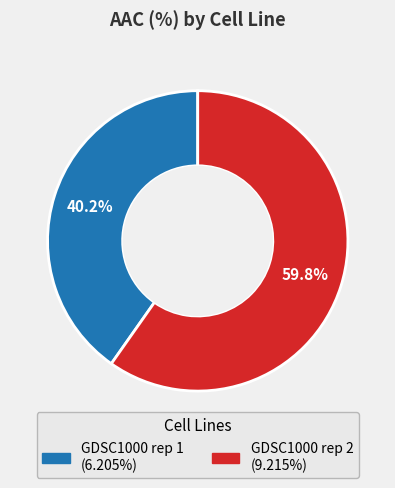

True or false: GDSC1000 rep 1 accounts for 55% of the total.

False